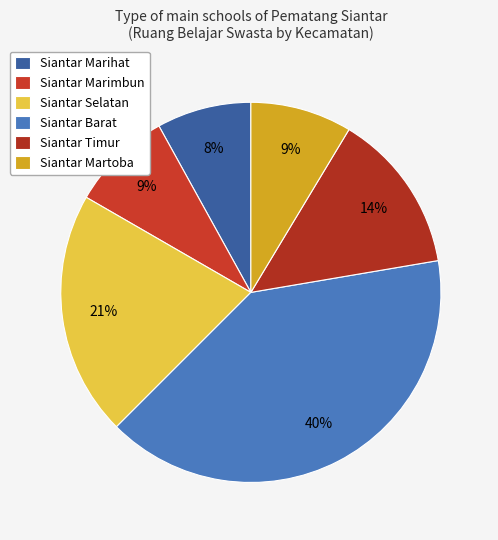

Rank the categories by value from highest to lowest.

Siantar Barat, Siantar Selatan, Siantar Timur, Siantar Marimbun, Siantar Martoba, Siantar Marihat